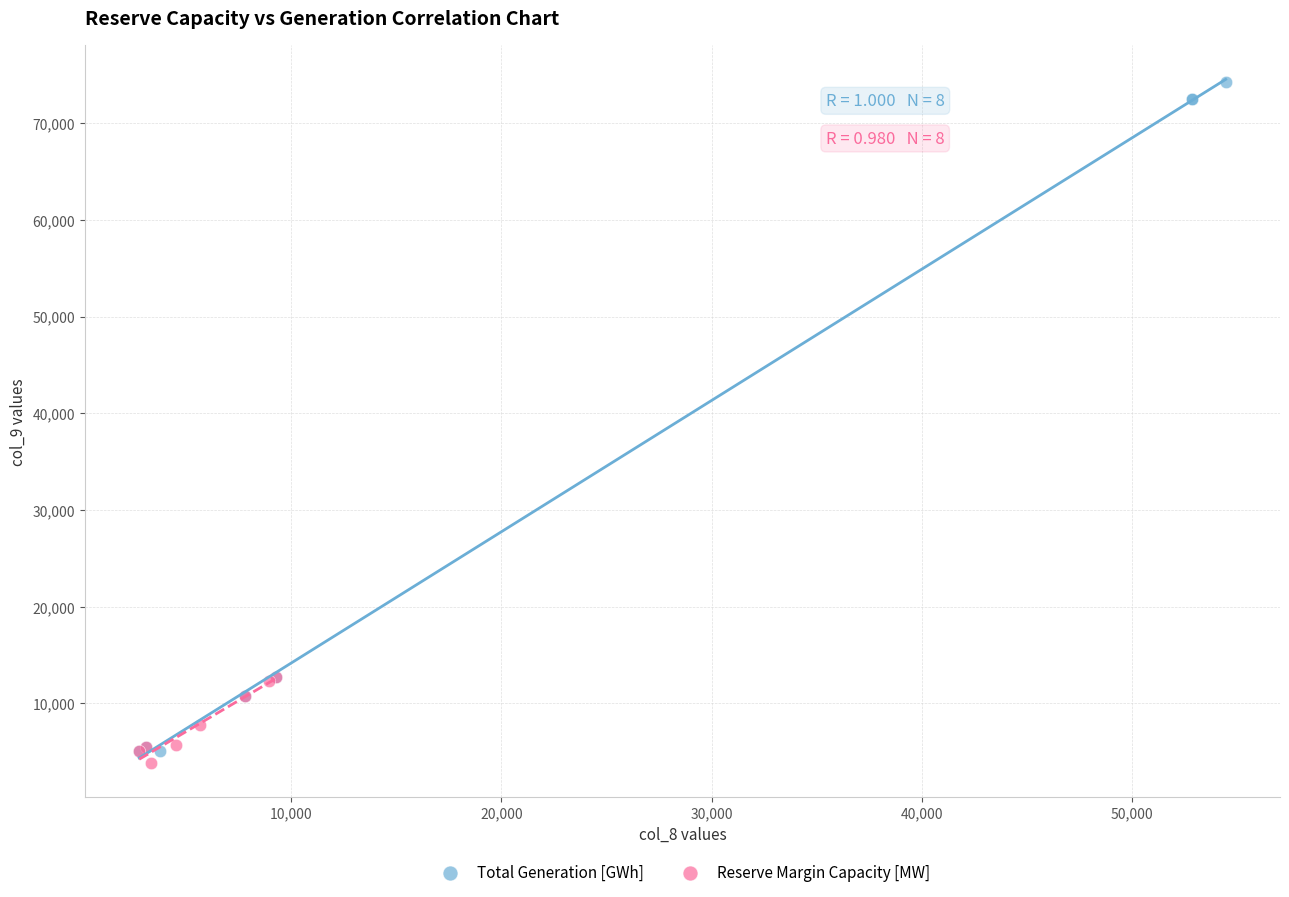

Which series reaches the maximum Y coordinate?

Total Generation [GWh]